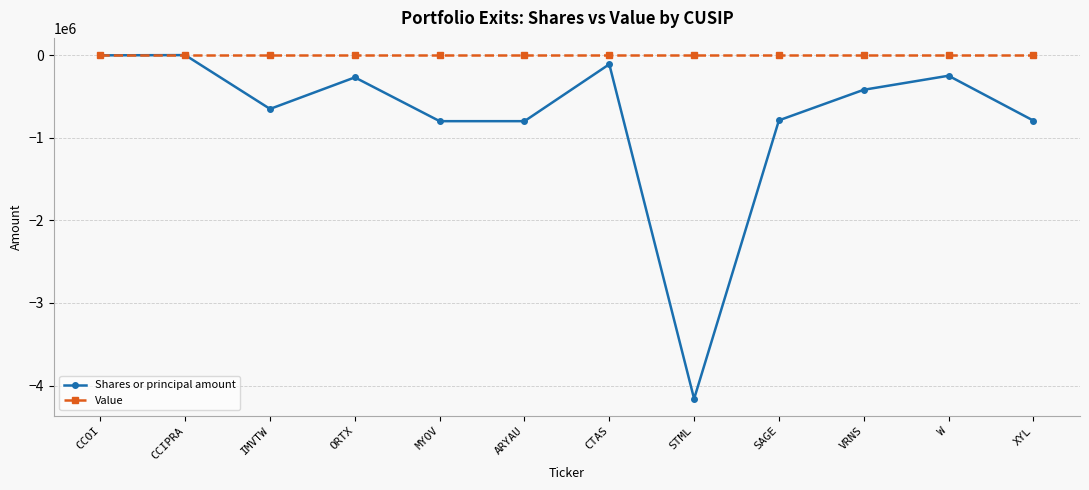

Does the chart display data point markers on the line(s)?

Yes